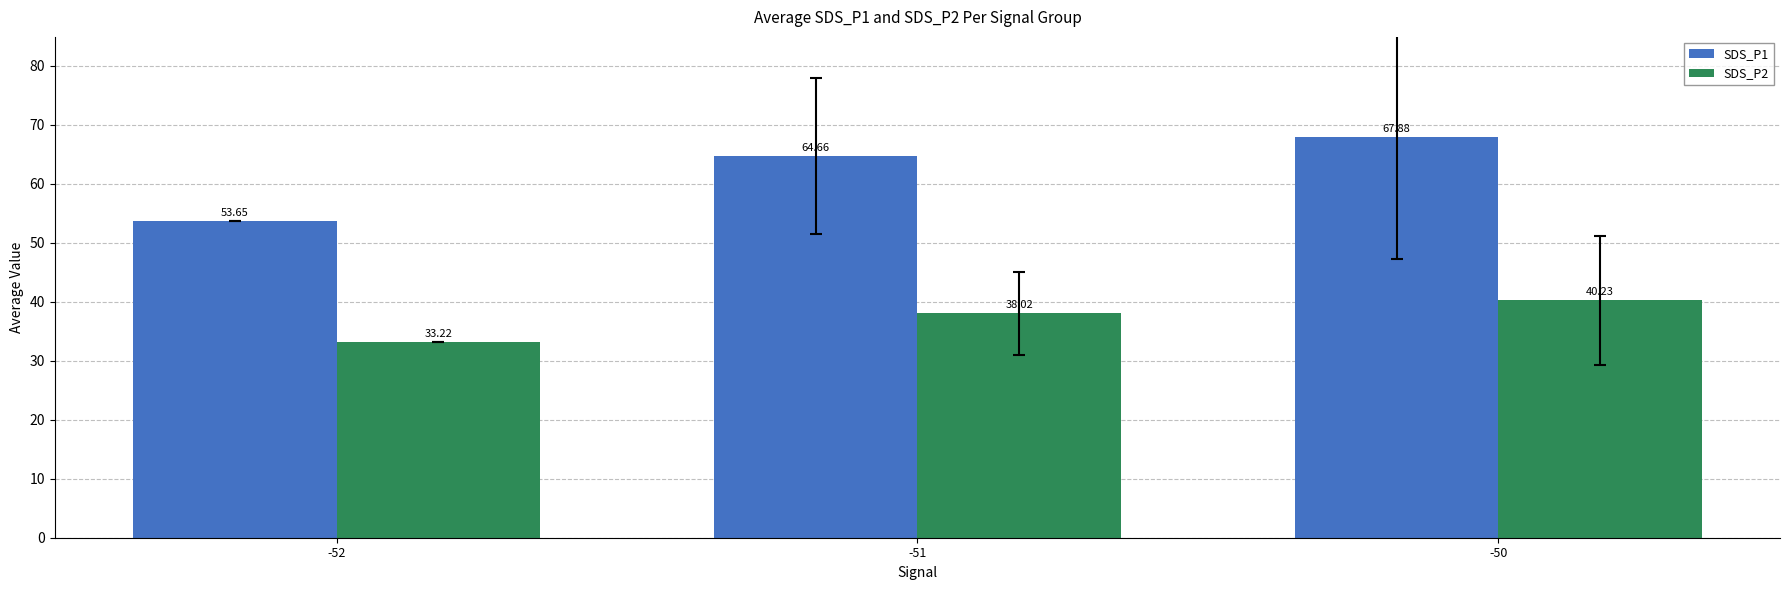

Read the SDS_P2 value at -50.

40.2